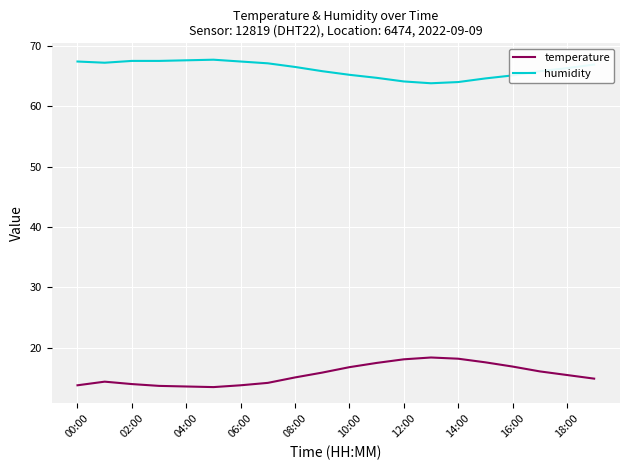

True or false: humidity and temperature cross at least once.

False